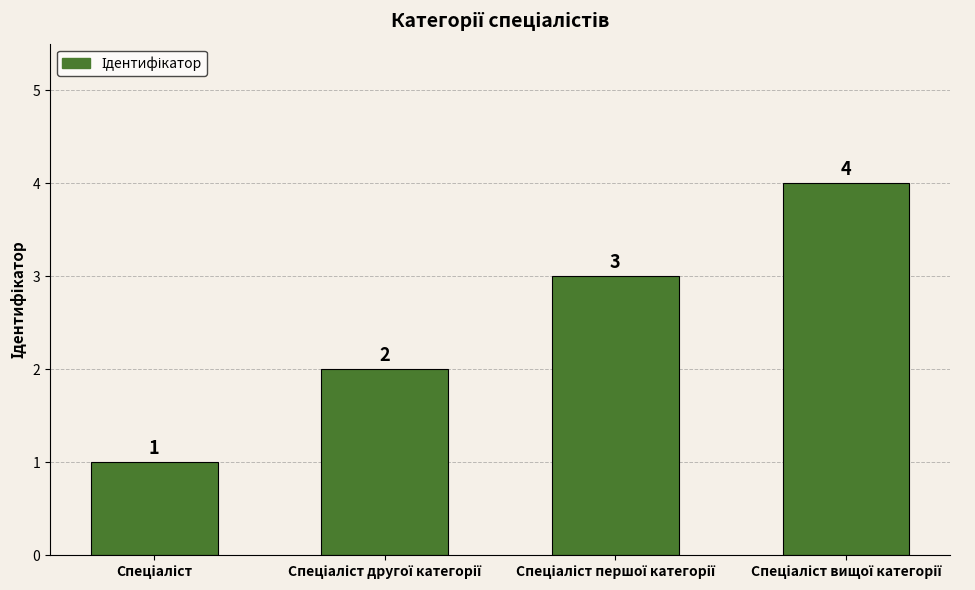

What is the value of the 3rd bar from the left?

3